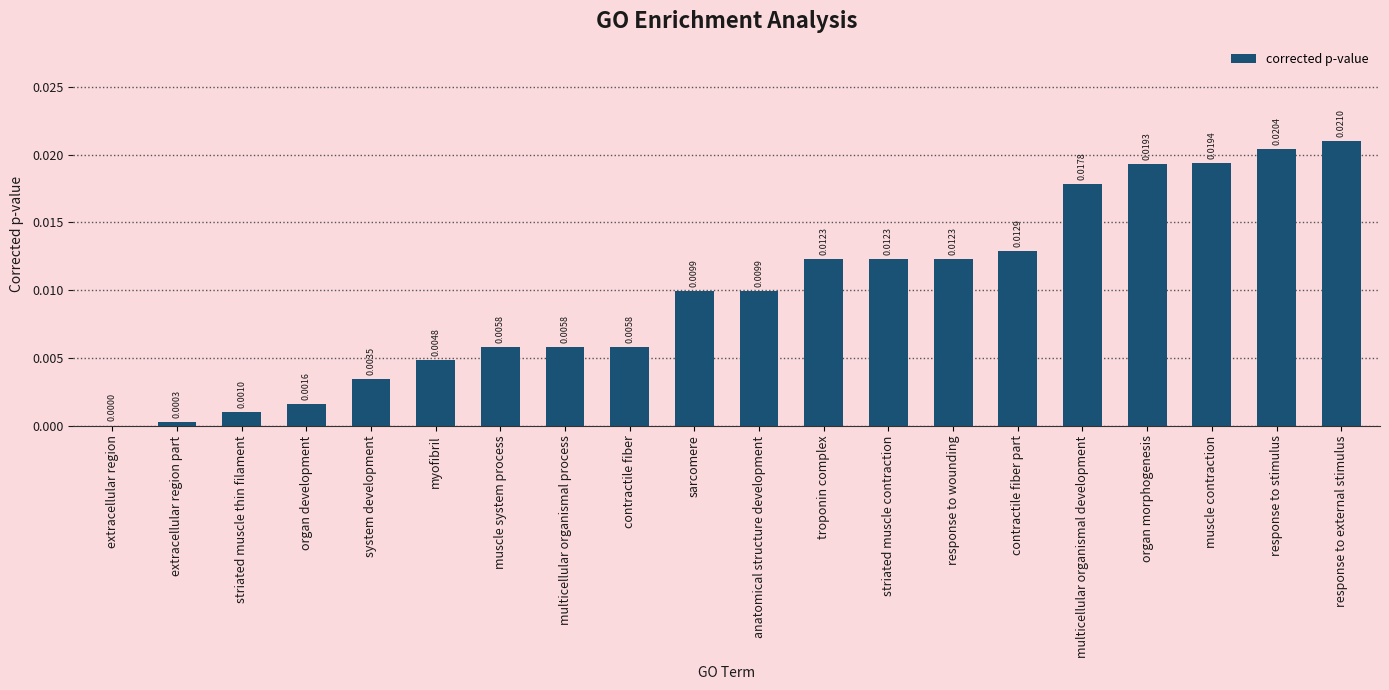

How many series are shown in this chart?

1